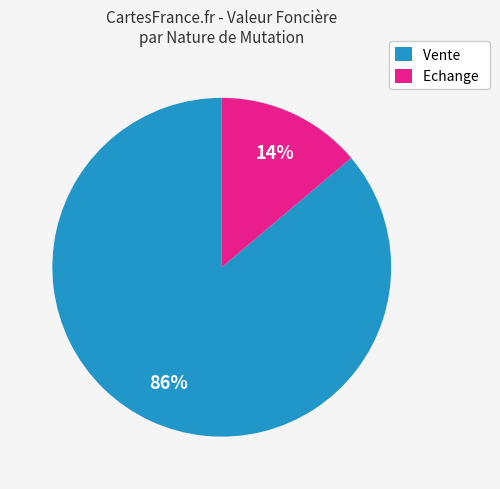

How many slices are in this pie chart?

2